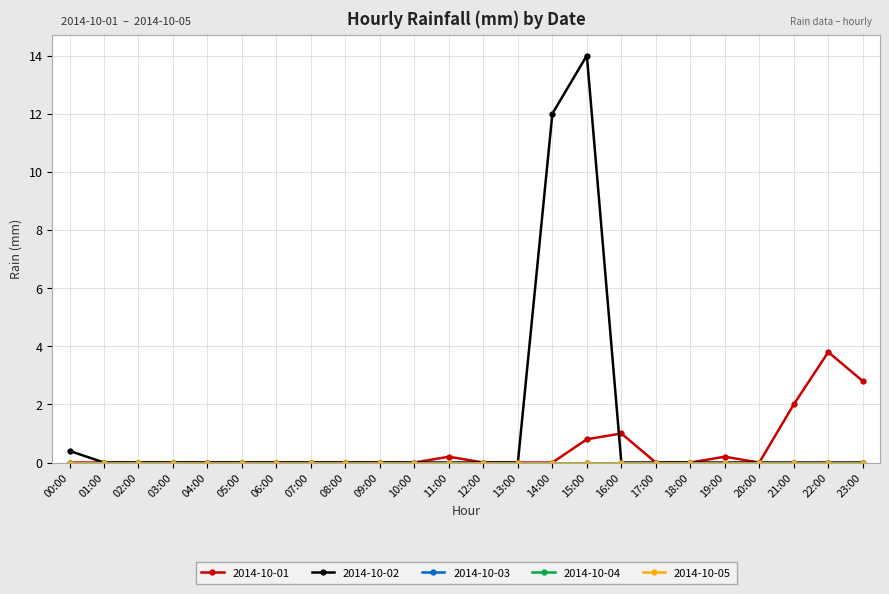

True or false: 2014-10-05 has more than 0 interior local peaks.

False